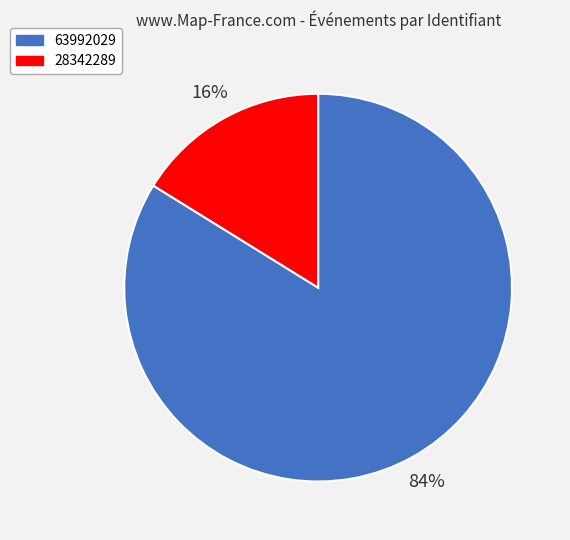

Which slice is the smallest?

28342289